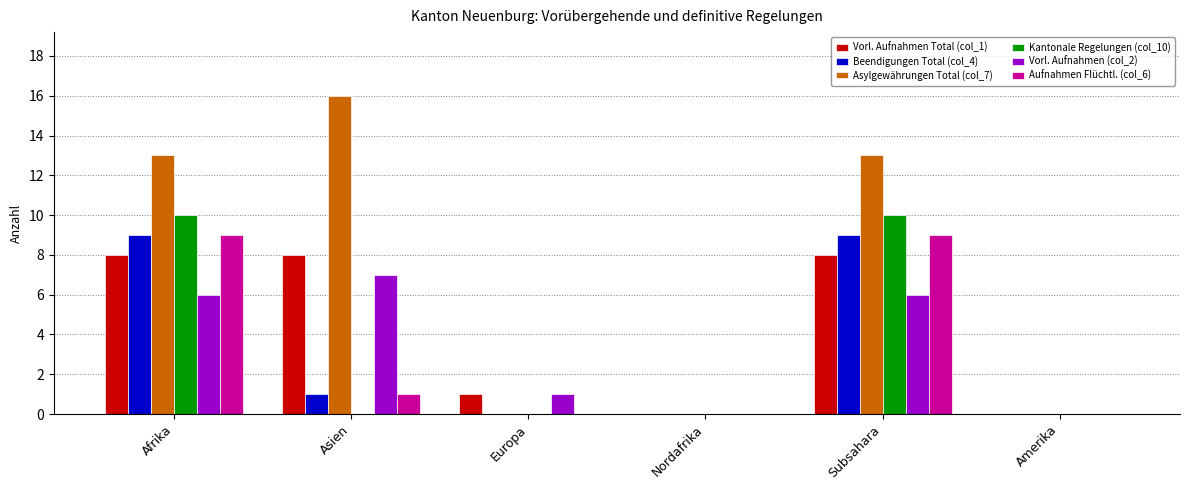

The Kantonale Regelungen (col_10) series shows 5 at Afrika. True or false?

False